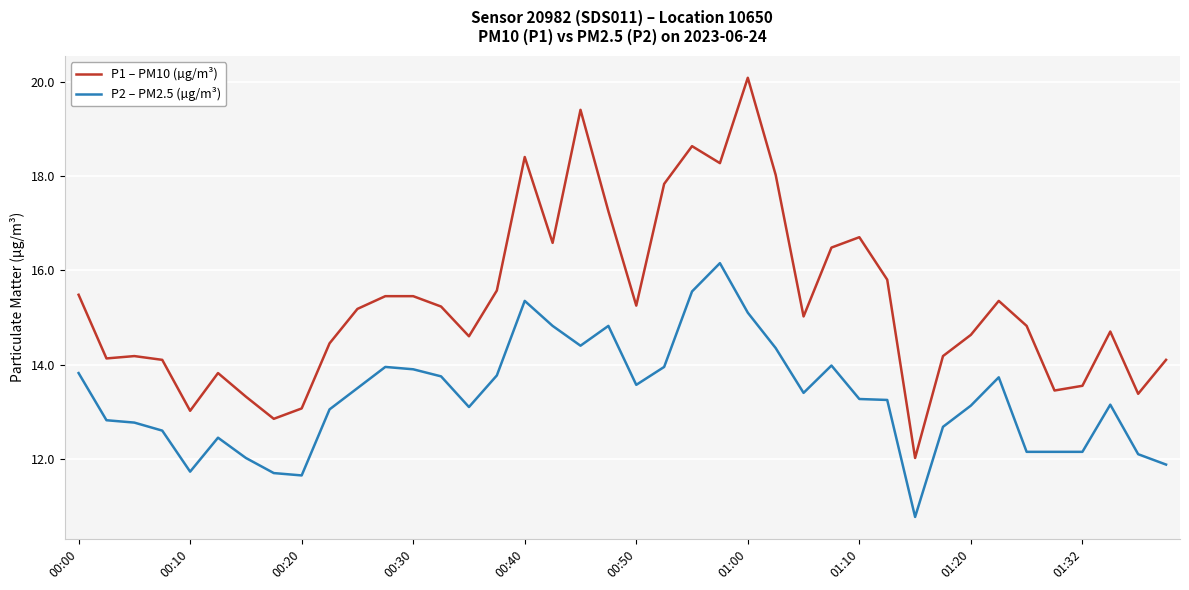

Which series has the largest range (max minus min)?

P1 – PM10 (µg/m³)